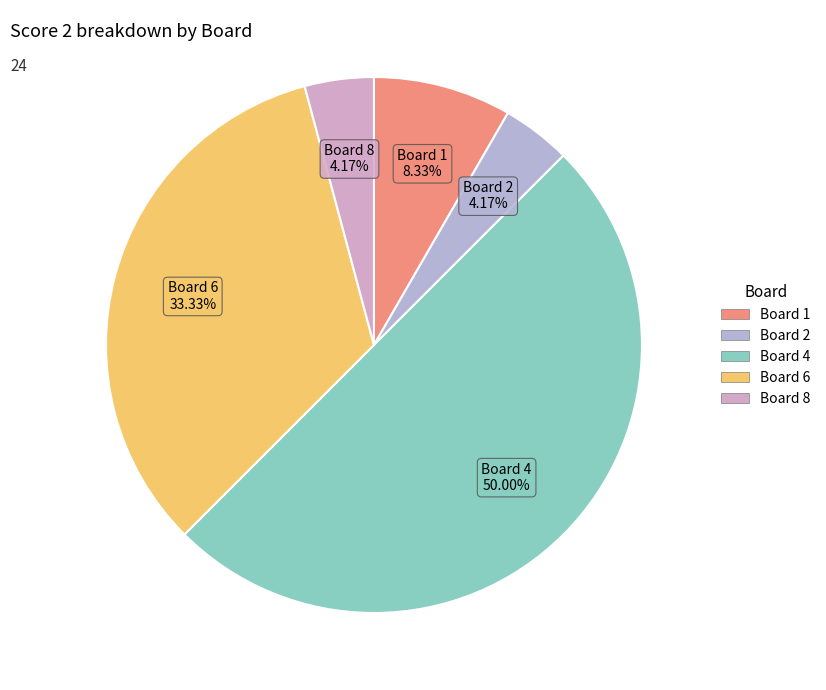

How many slices are in this pie chart?

5